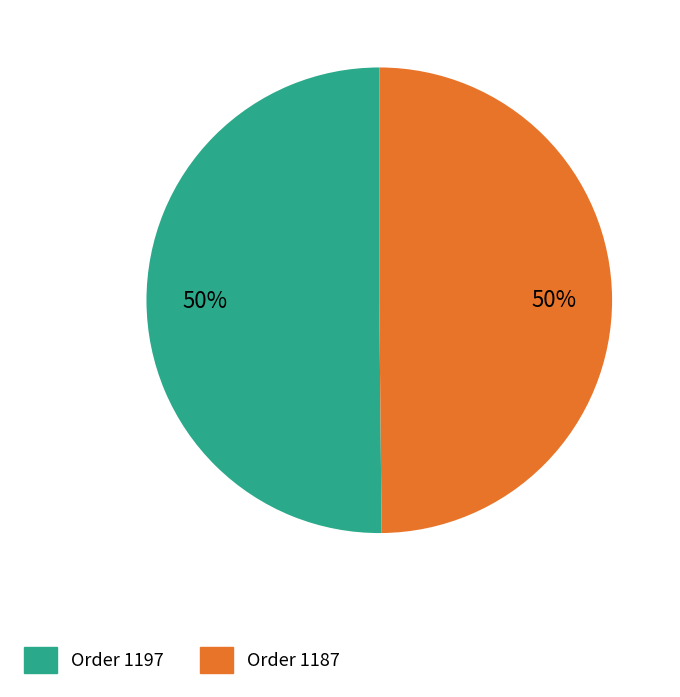

The Order 1187 slice represents 63% of the pie. True or false?

False